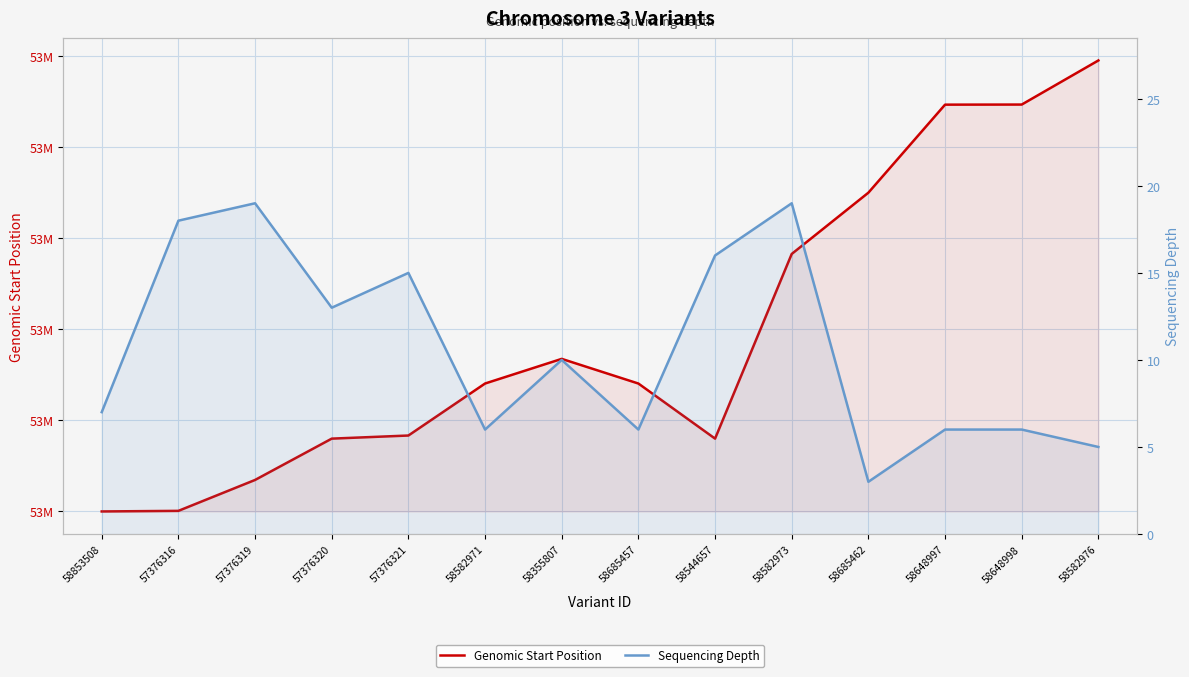

Where is the first local minimum for Genomic Start Position?

58544657